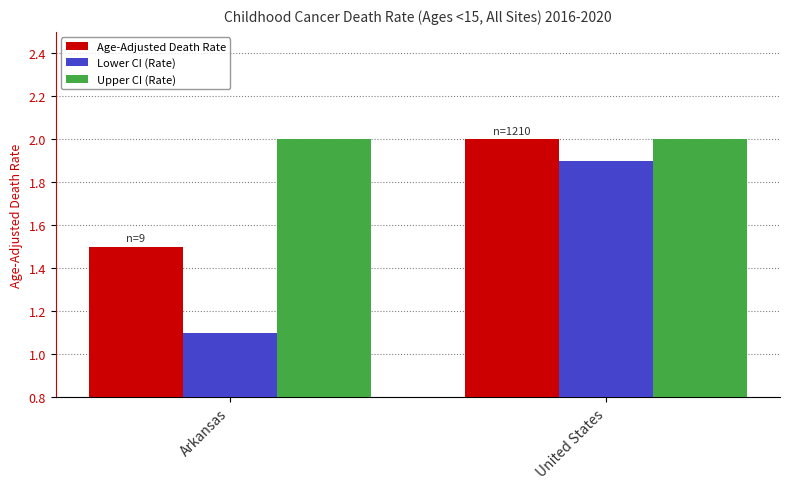

Is it true that Upper CI (Rate) equals 2.6 at Arkansas?

False